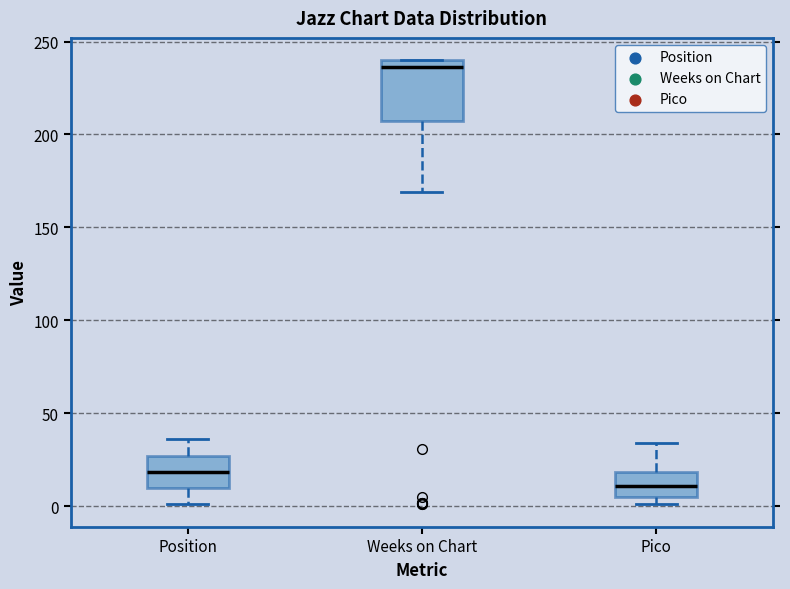

Where does the lower whisker of the box for Position end on the y-axis? The values are not printed on the chart, so give them approximately, as read against the axis.

0